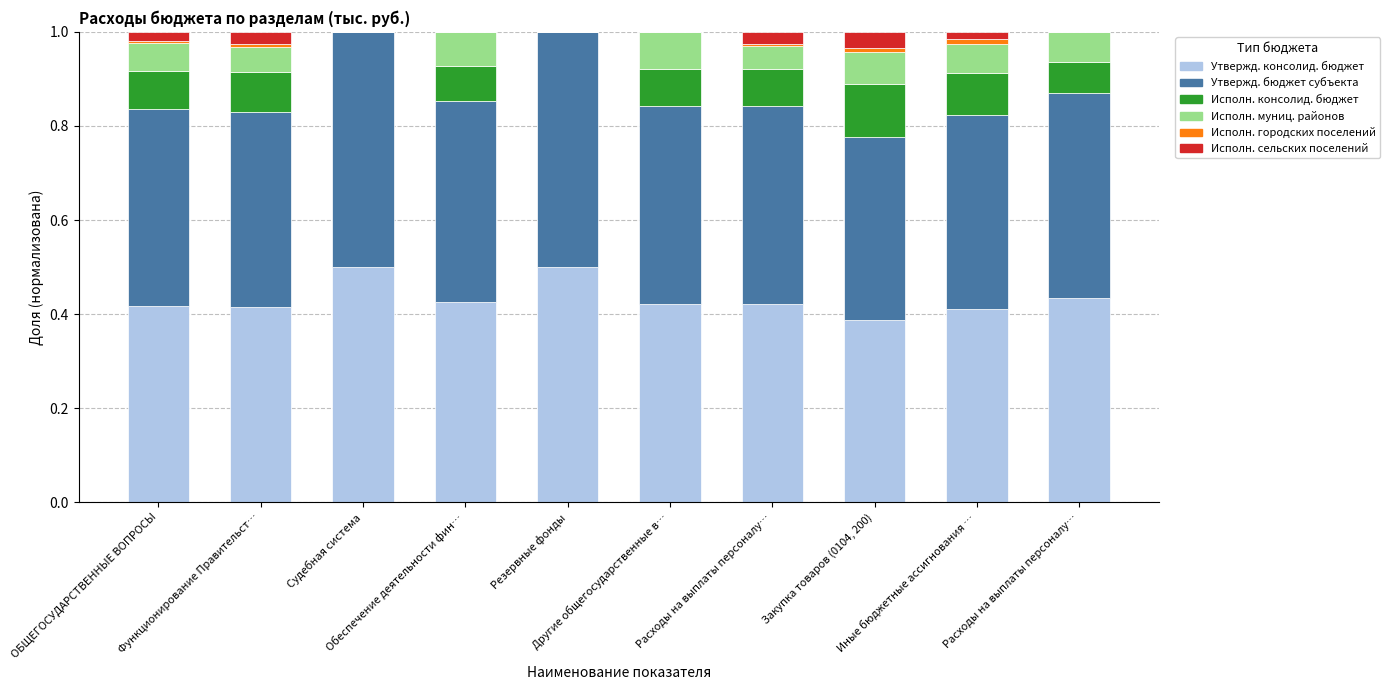

Where is Исполн. сельских поселений nearest to the value 0?

Судебная система